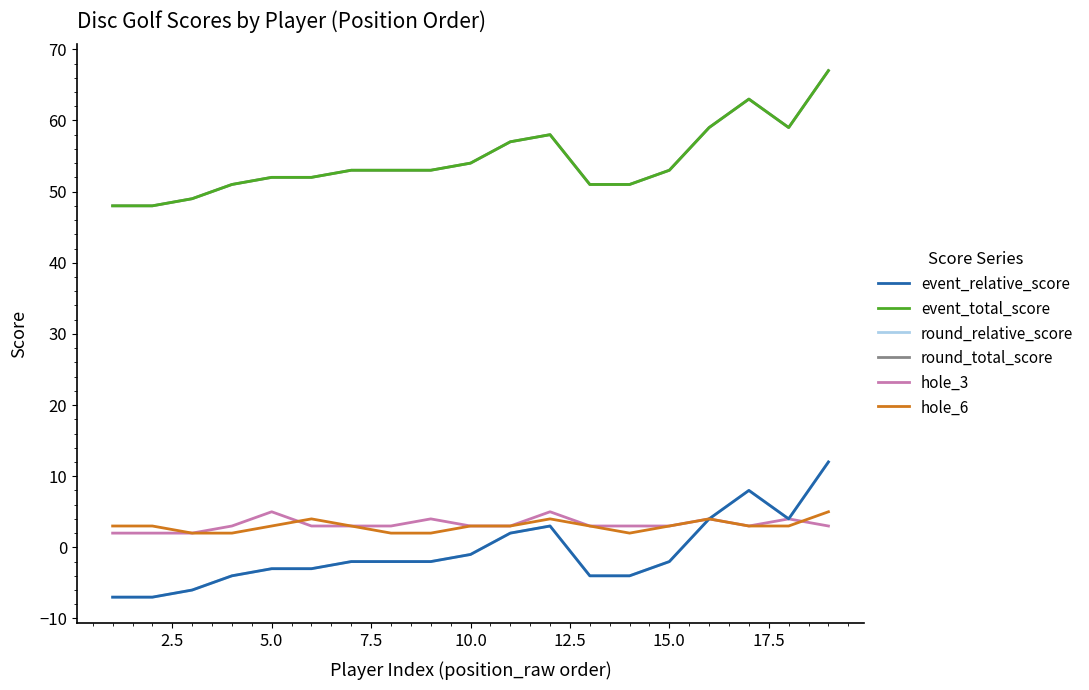

Reading left to right, what are all the values shown in this chart?

event_relative_score: -7	-7	-6	-4	-3	-3	-2	-2	-2	-1	2	3	-4	-4	-2	4	8	4	12
event_total_score: 48	48	49	51	52	52	53	53	53	54	57	58	51	51	53	59	63	59	67
round_relative_score: -7	-7	-6	-4	-3	-3	-2	-2	-2	-1	2	3	-4	-4	-2	4	8	4	12
round_total_score: 48	48	49	51	52	52	53	53	53	54	57	58	51	51	53	59	63	59	67
hole_3: 2	2	2	3	5	3	3	3	4	3	3	5	3	3	3	4	3	4	3
hole_6: 3	3	2	2	3	4	3	2	2	3	3	4	3	2	3	4	3	3	5